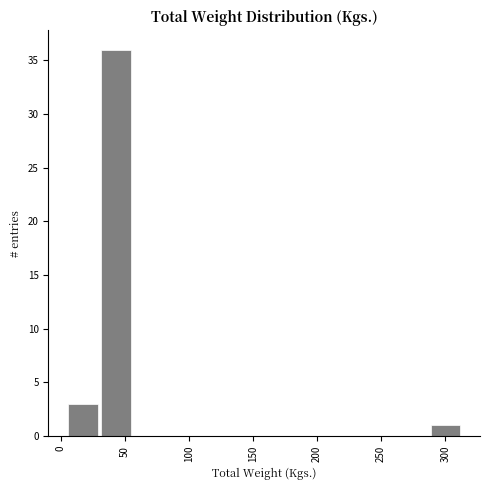

What is the height of the bar covering 30 to 55 on the x-axis? Neither the bar edges nor the heights are printed on the chart, so give them approximately, as read against the axes.

36